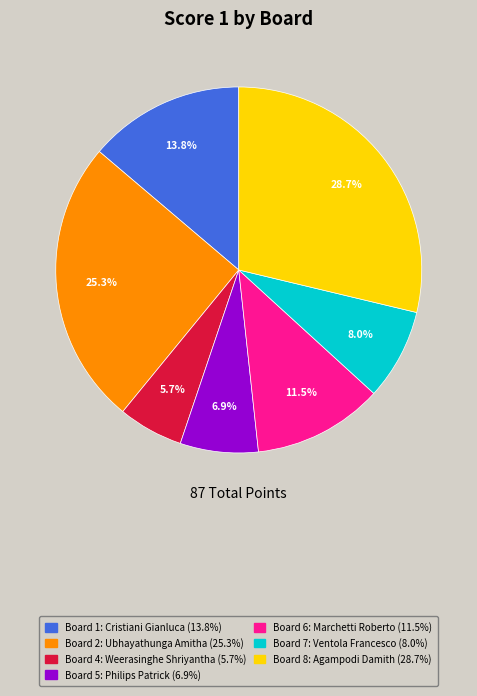

Does any single category account for the majority?

No